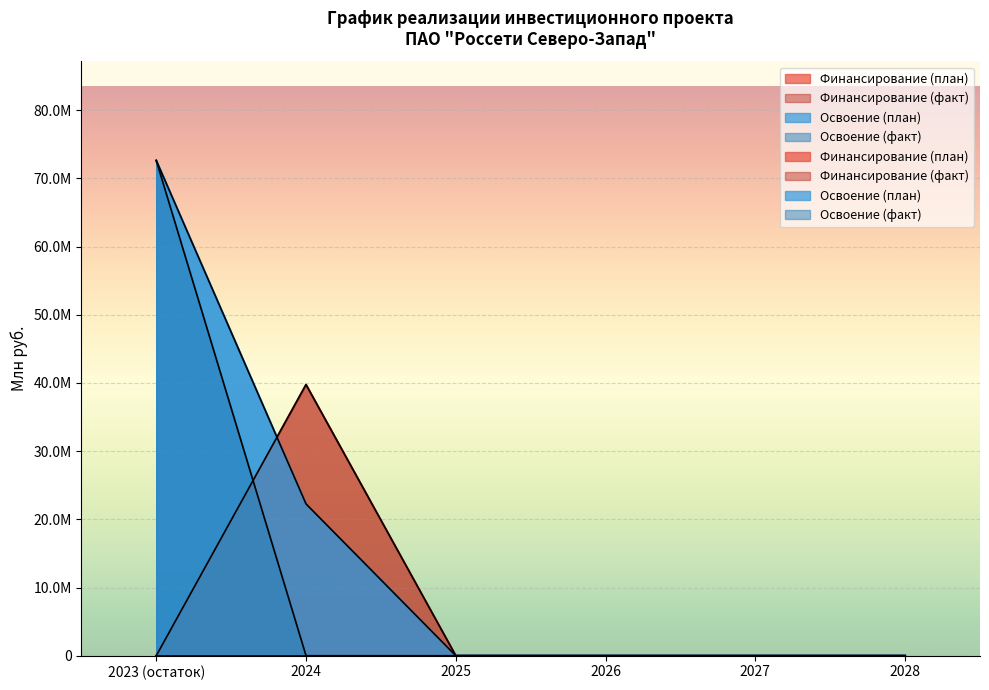

True or false: Освоение (факт) and Освоение (план) cross at least once.

False